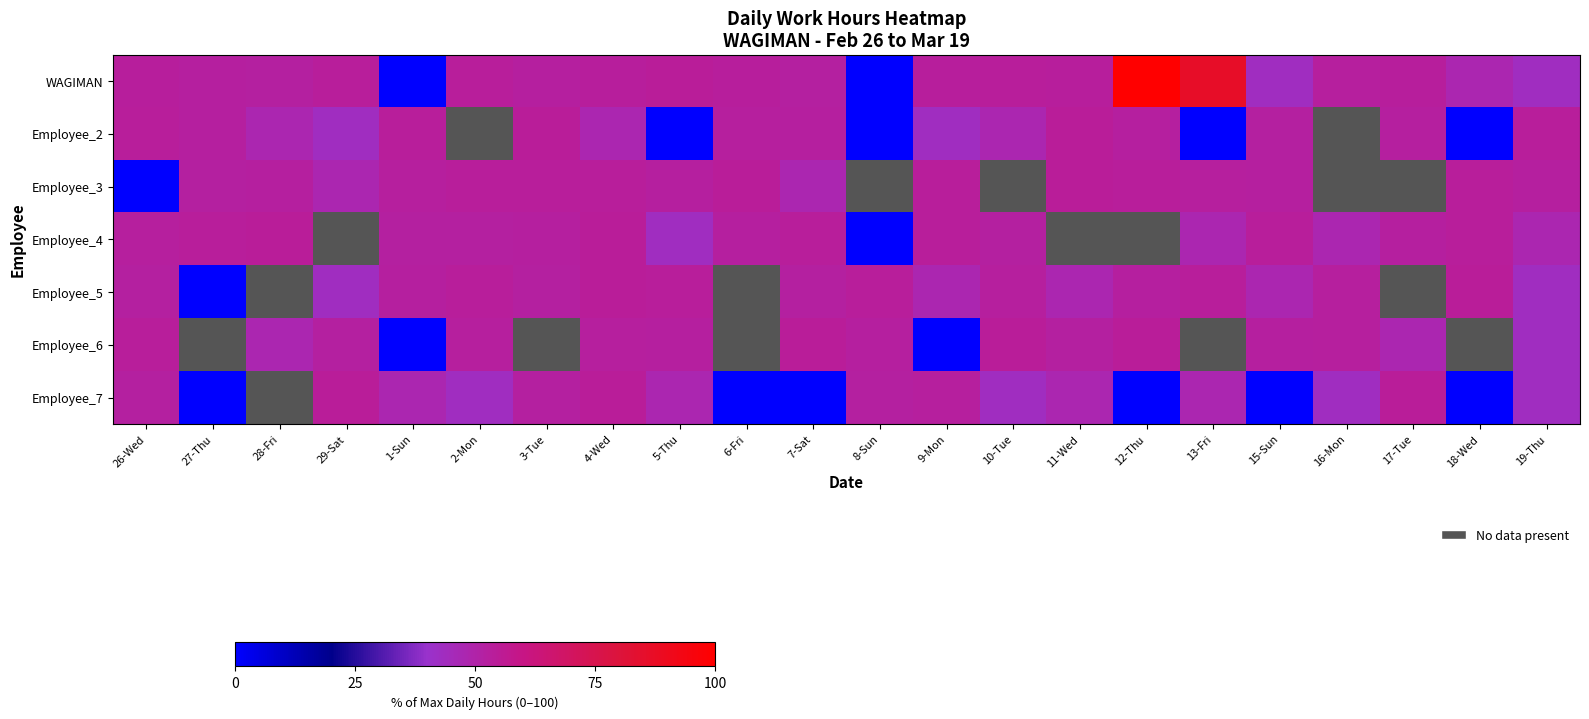

Where is Employee_5 nearest to the value 27?

29-Sat